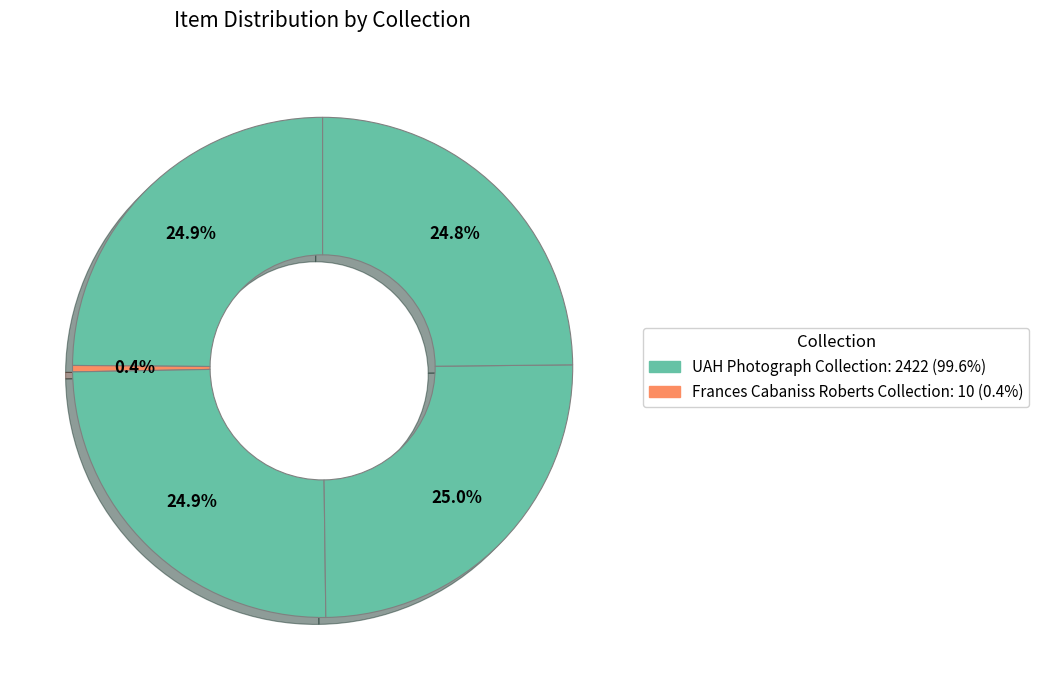

To the nearest percent, what is the average slice percentage?

20%